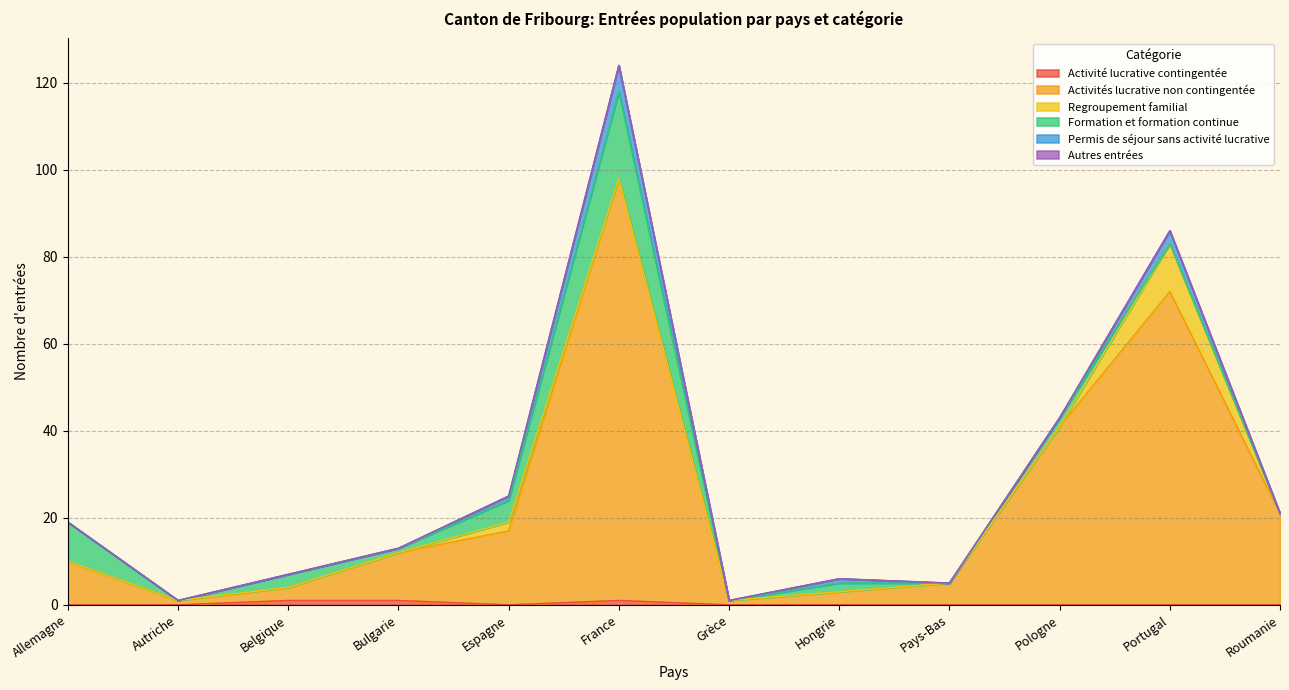

True or false: Autres entrées and Formation et formation continue cross at least once.

False